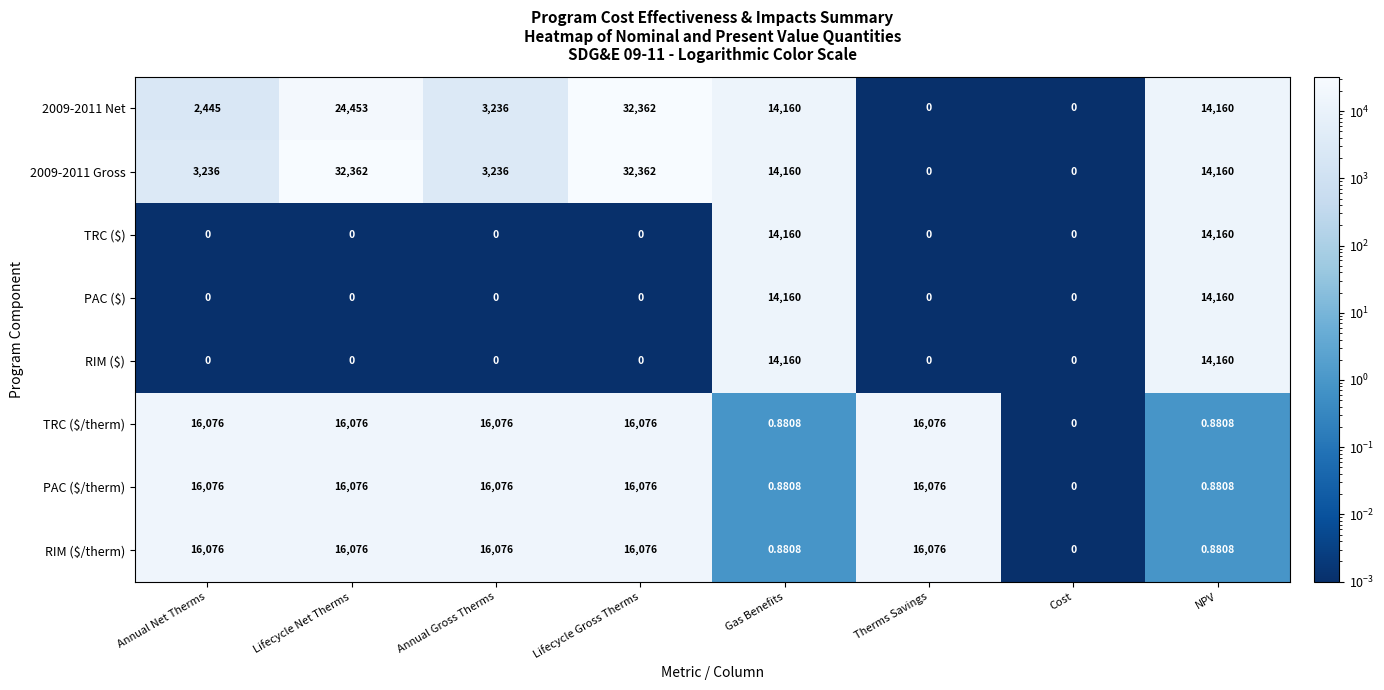

Is the value of 2009-2011 Gross at Lifecycle Gross Therms greater than the value of PAC ($) at NPV?

Yes